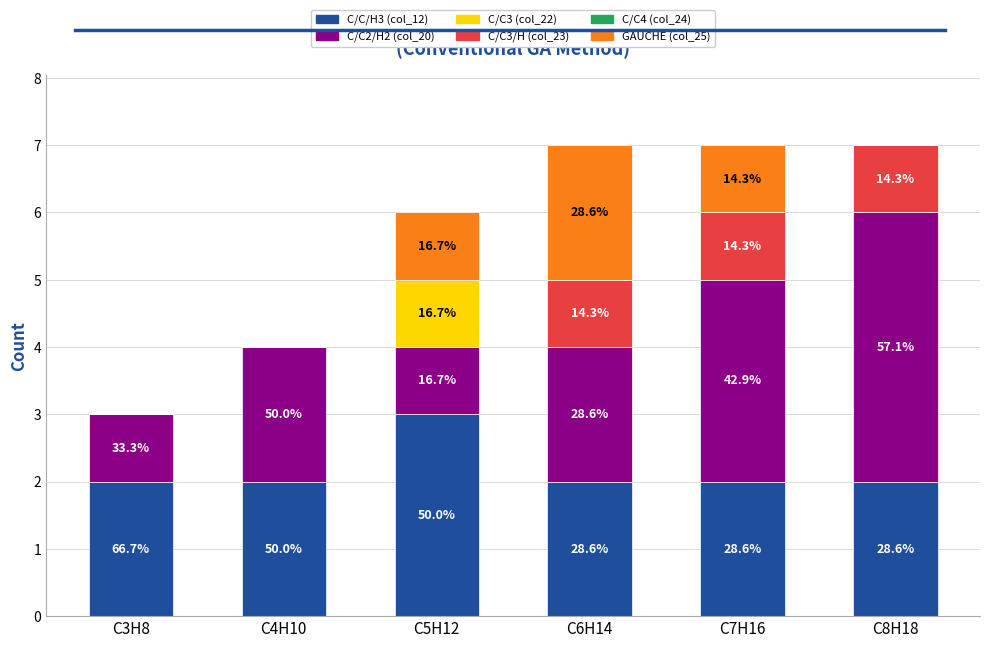

Are the bars horizontal?

No